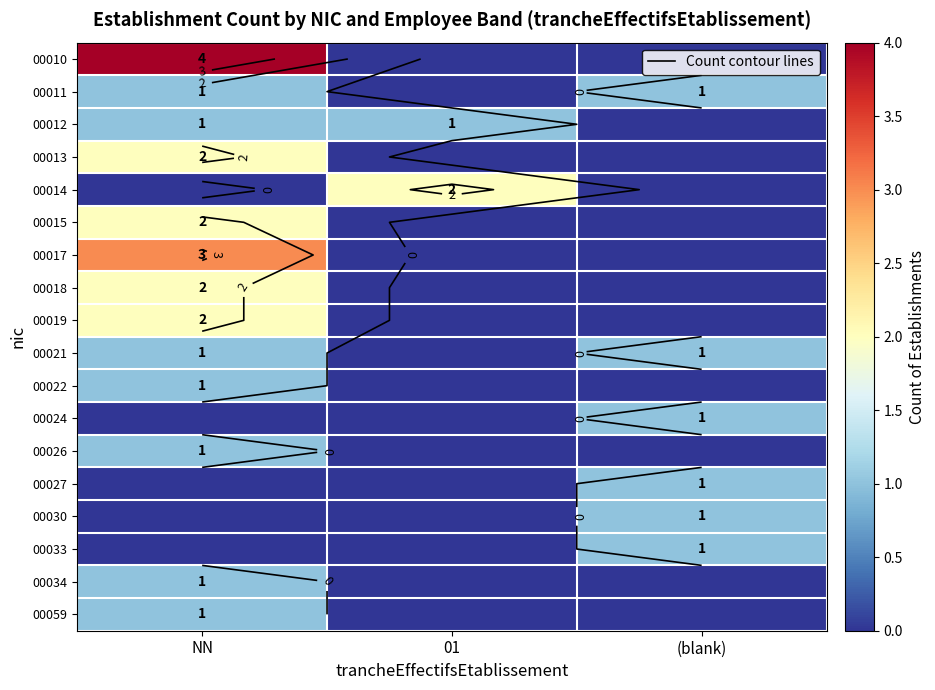

What is the difference between the maximum and minimum values in the 00018 series?

2